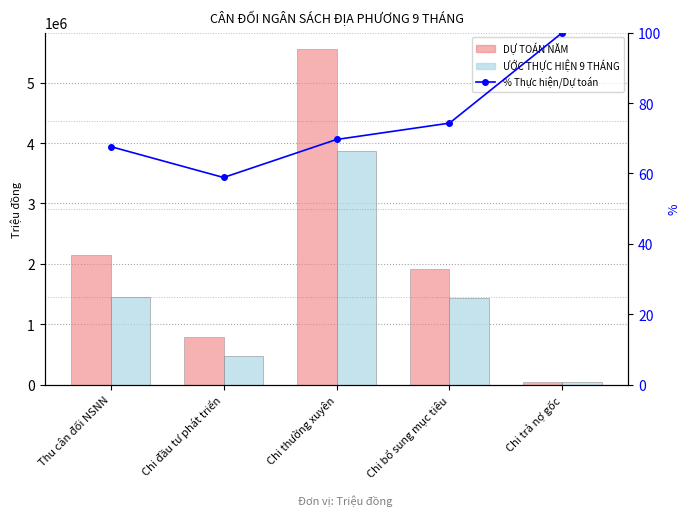

Which series has the largest range (max minus min)?

DỰ TOÁN NĂM